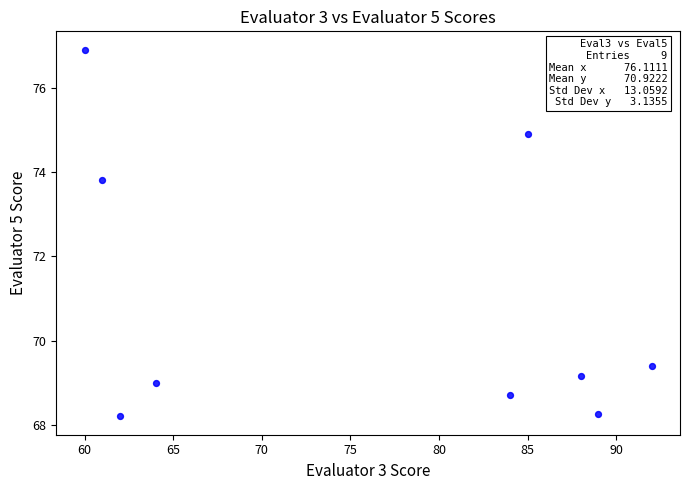

What is the range of Y values (max minus min)?

8.7